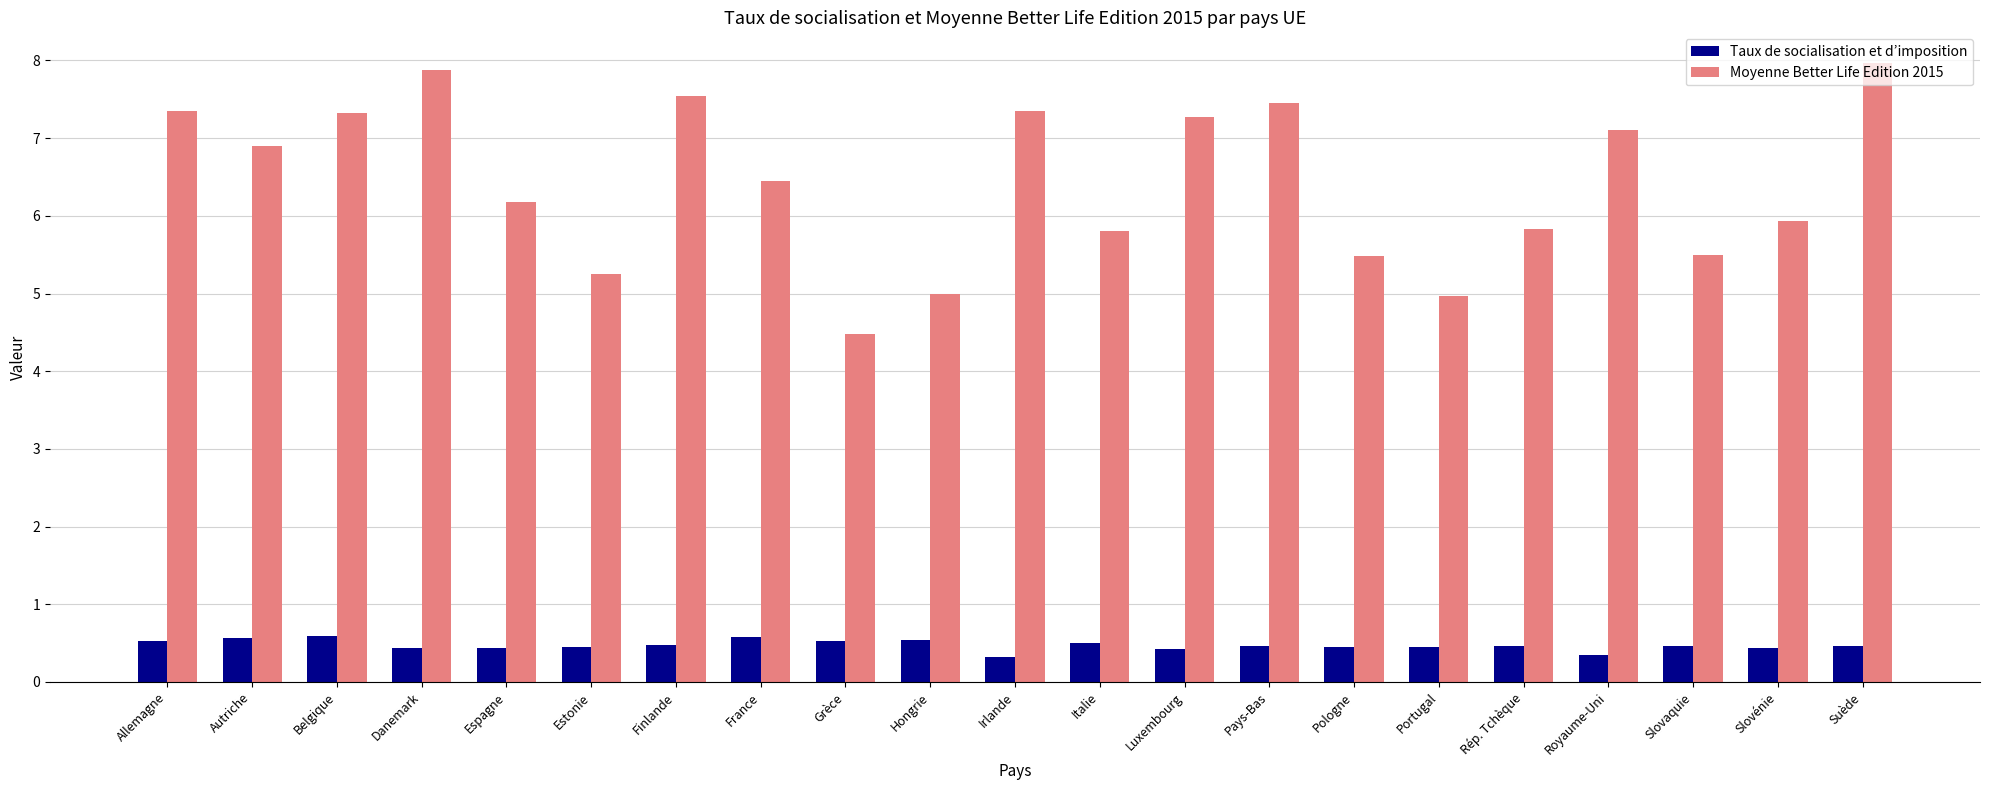

At Finlande, list the series in order from largest to smallest.

Moyenne Better Life Edition 2015, Taux de socialisation et d’imposition